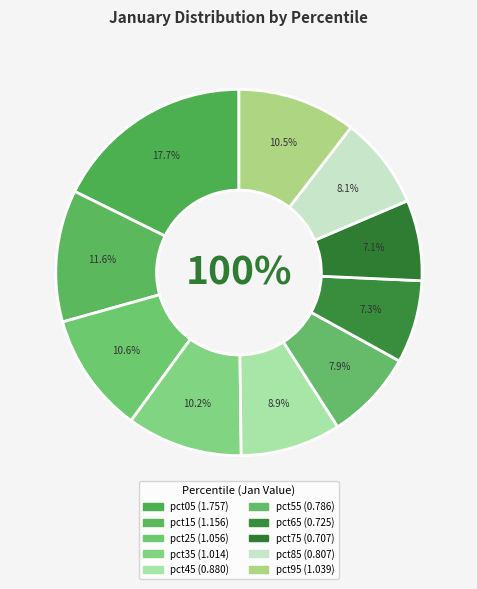

What is the change in value from pct35 to pct55?

-0.2